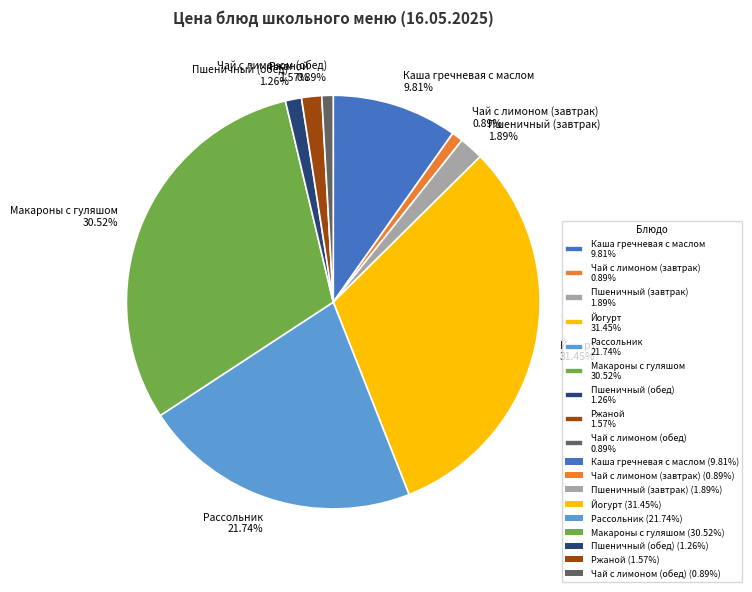

How many slices are in this pie chart?

9